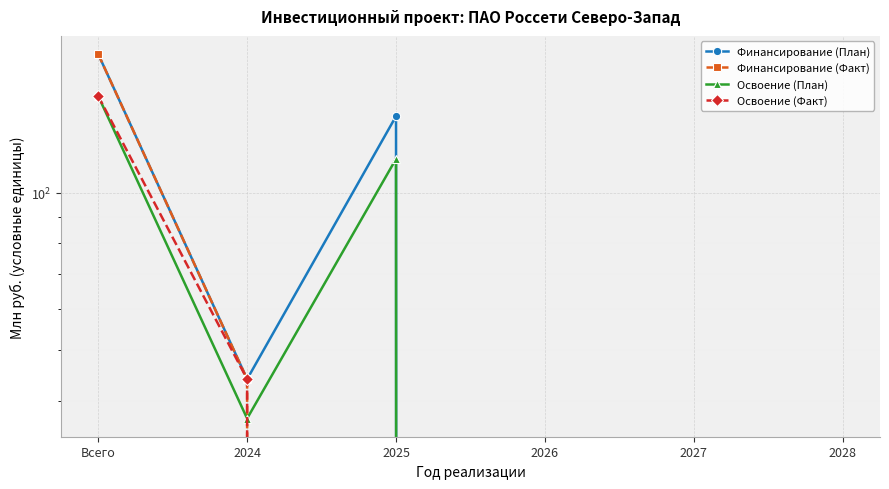

What is the label of the 6th point from the left?

2028